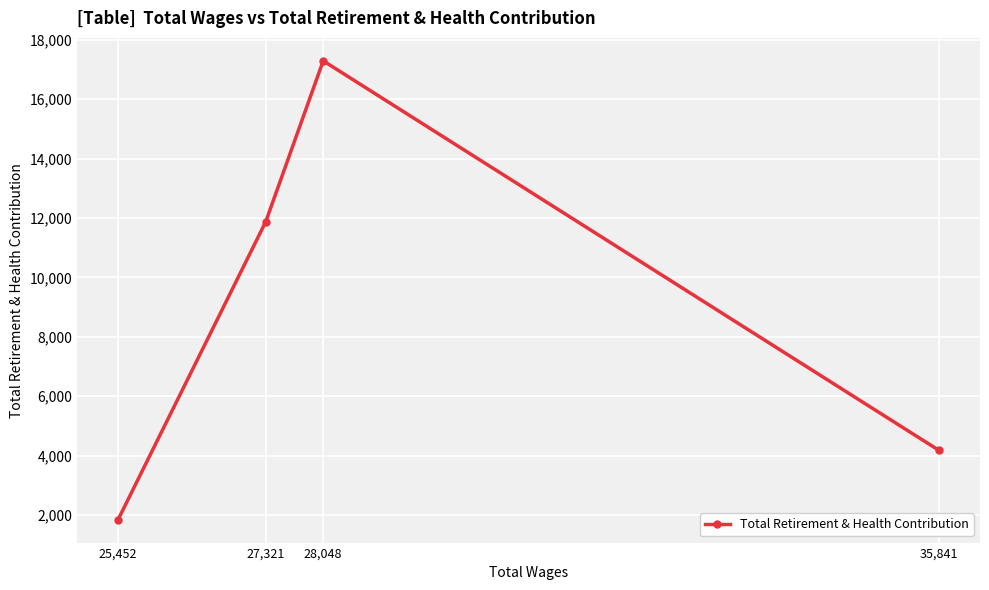

What is the difference between the maximum and minimum values?

15445